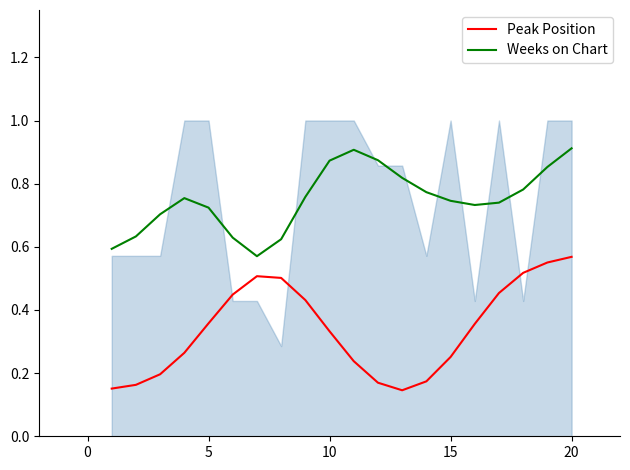

At which label does Peak Position reach its peak?

20